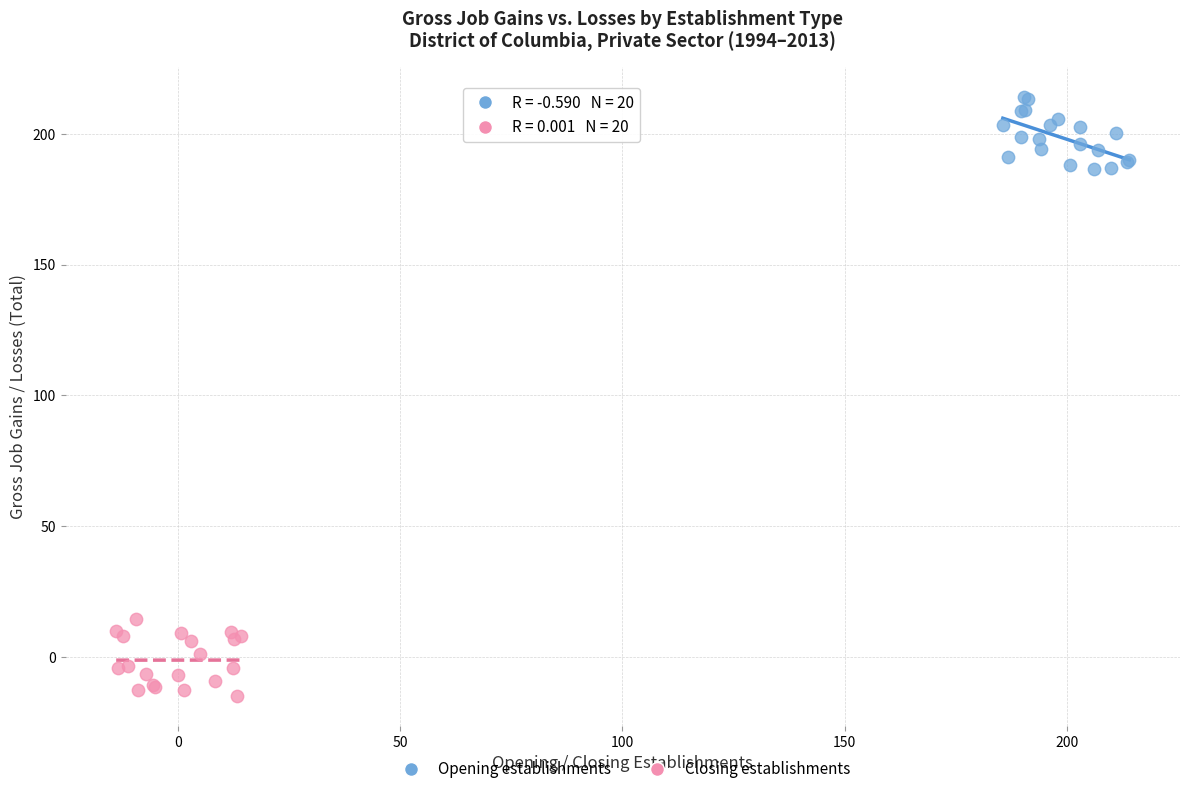

What are all the series names shown in the legend?

Opening establishments, Closing establishments